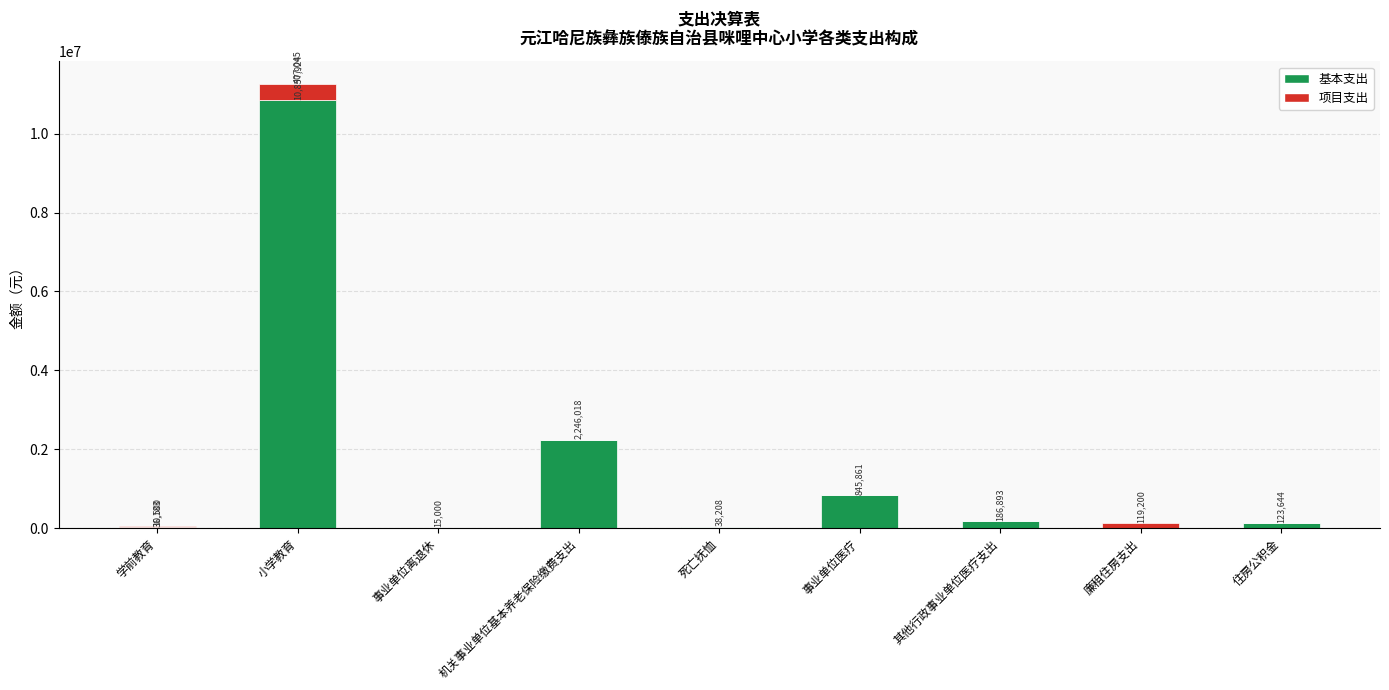

True or false: 基本支出 has a value of 123644.0 at 住房公积金.

True